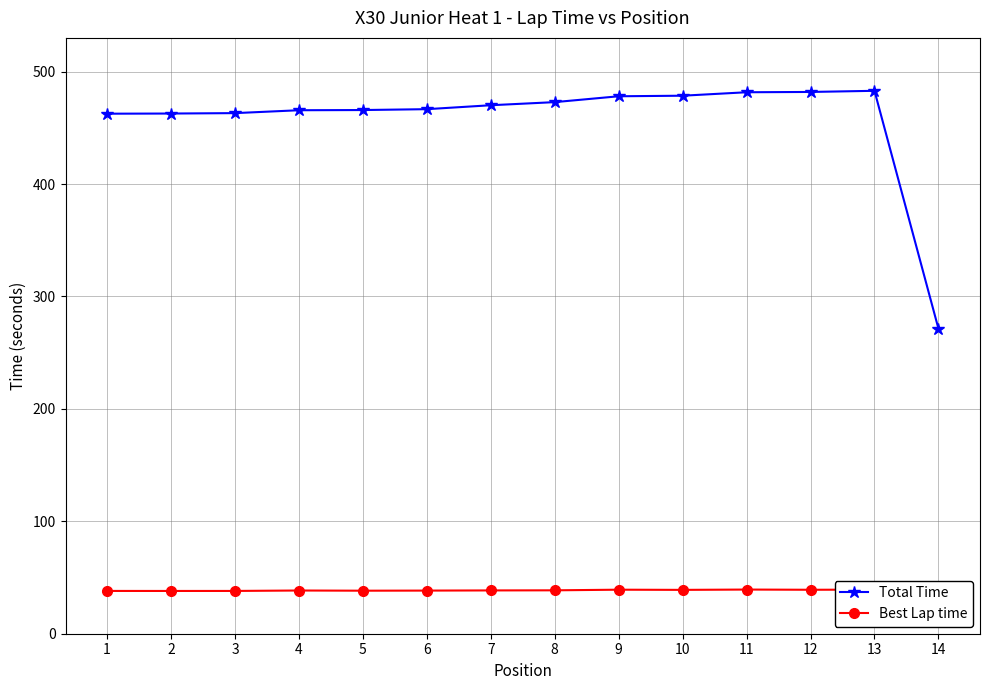

What is the sum of the Total Time values at 4 and 2?

928.4